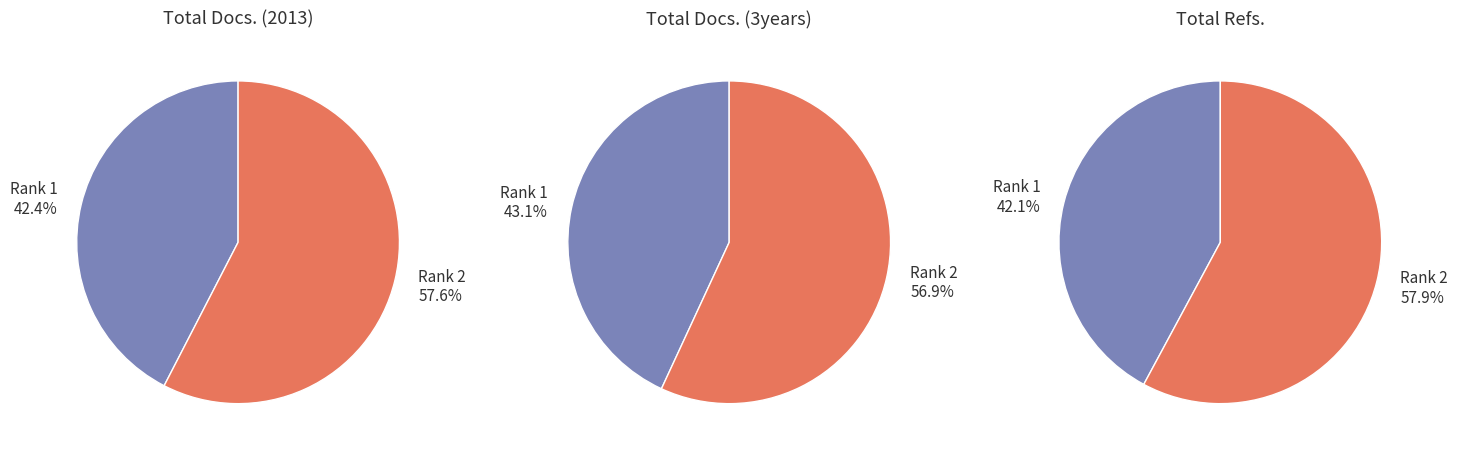

How many segments does this pie chart have?

2